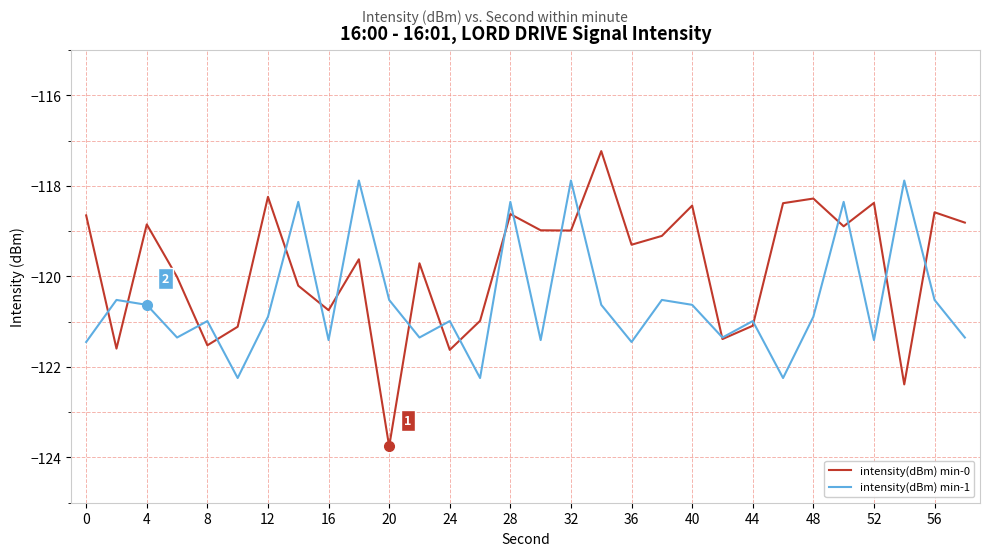

What is the sum of all intensity(dBm) min-1 values?

-3616.7